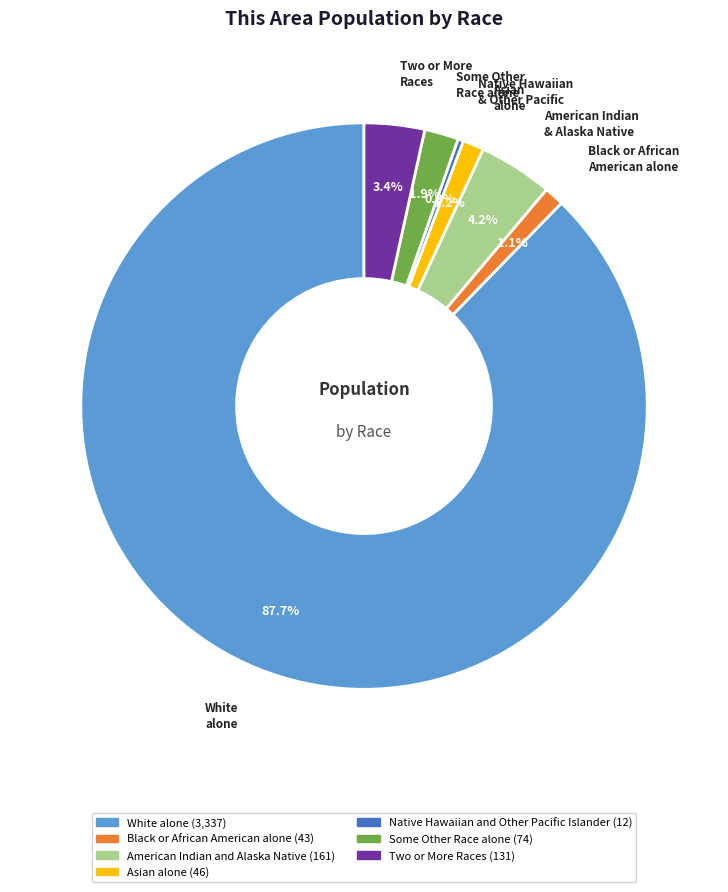

Is there any slice that represents more than half of the pie?

Yes